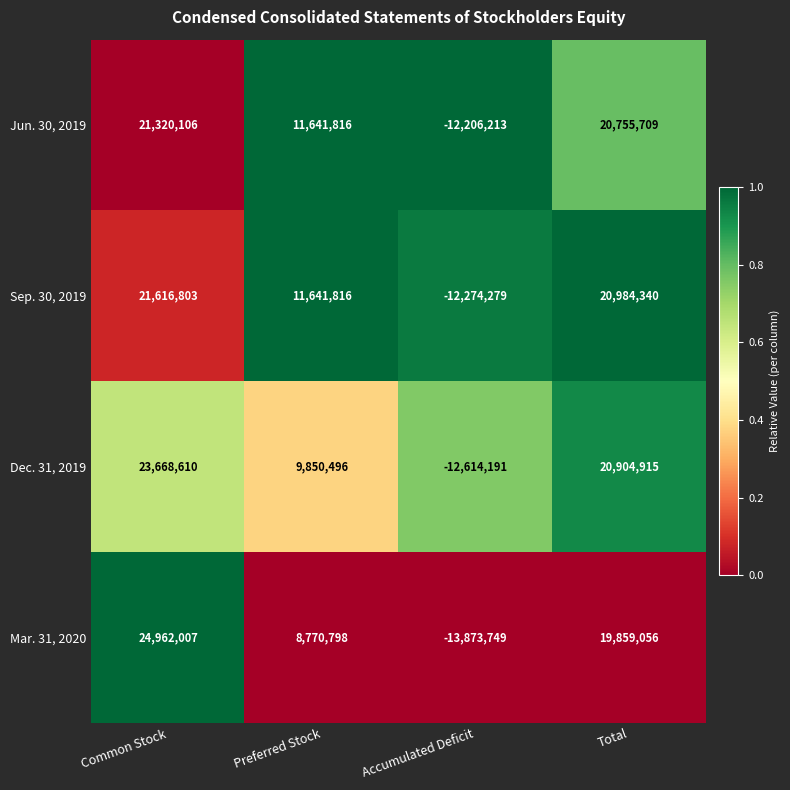

List the labels in order of Mar. 31, 2020 value, largest first.

Common Stock, Total, Preferred Stock, Accumulated Deficit